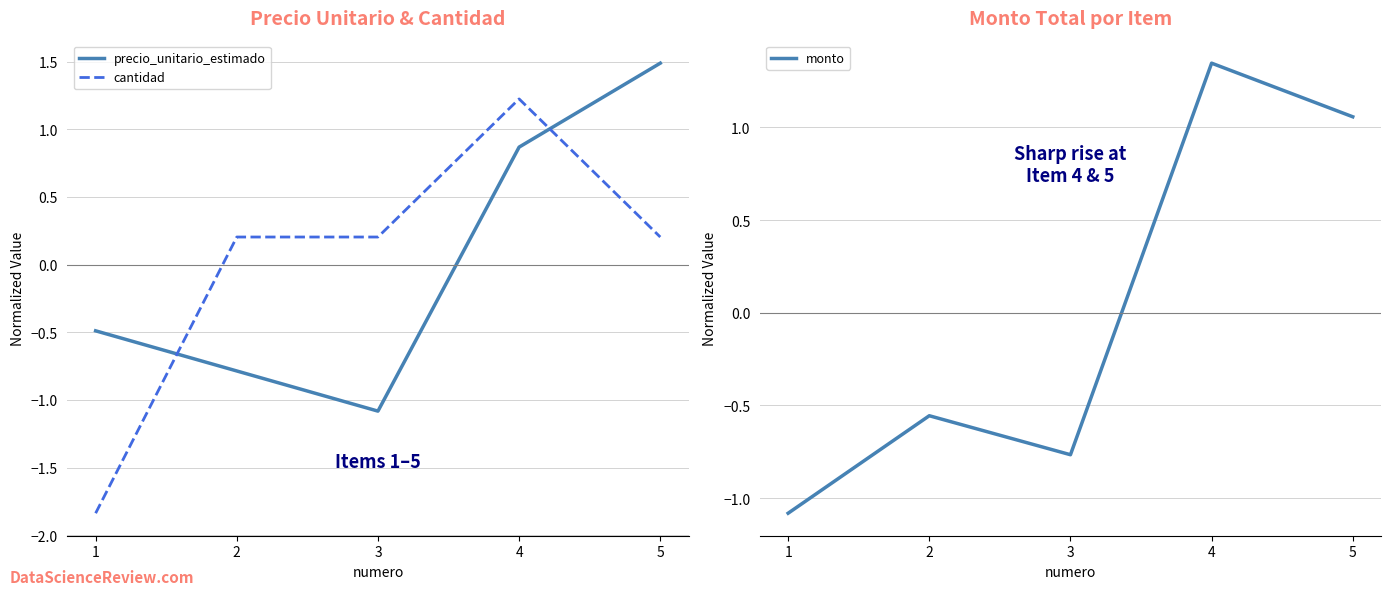

What value does the cantidad series have at 4?

1.2